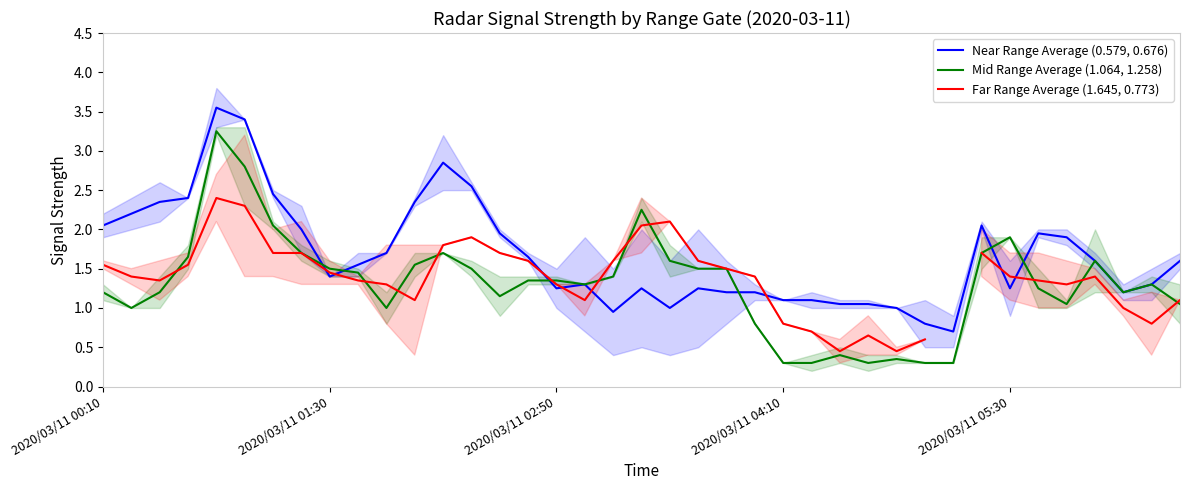

What is the difference between the Near Range Average (0.579, 0.676) values at 15 and 9?

0.1